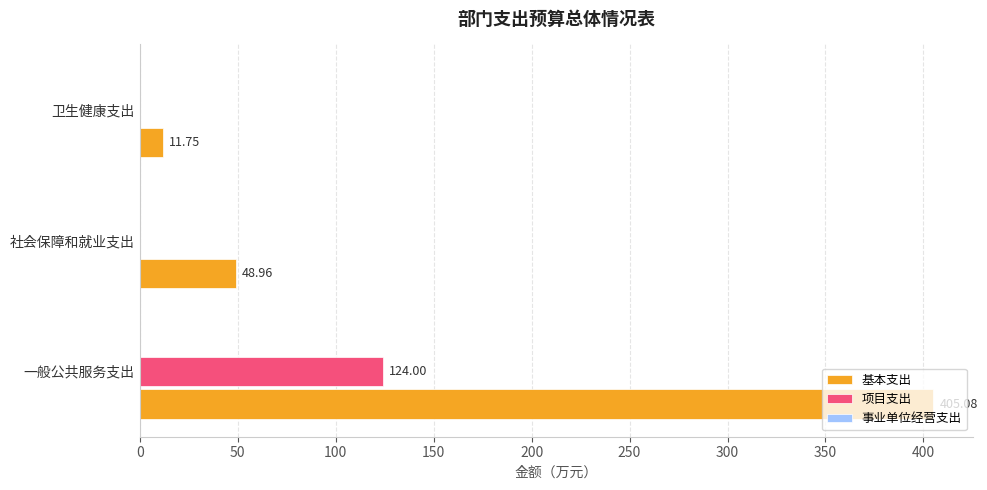

What is the total value across all series at 社会保障和就业支出?

49.0